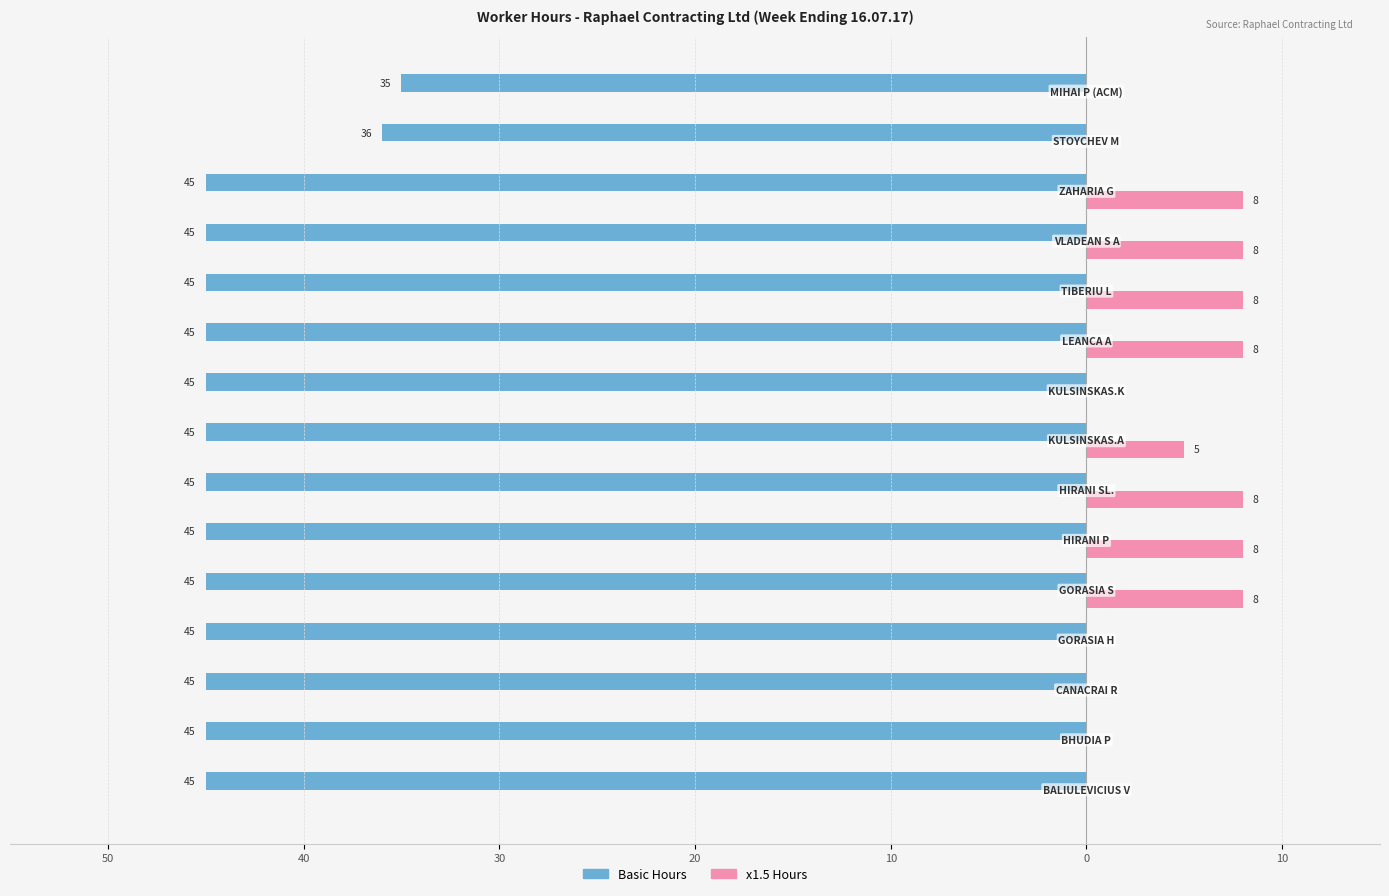

What are all the series names shown in the legend?

Basic Hours, x1.5 Hours